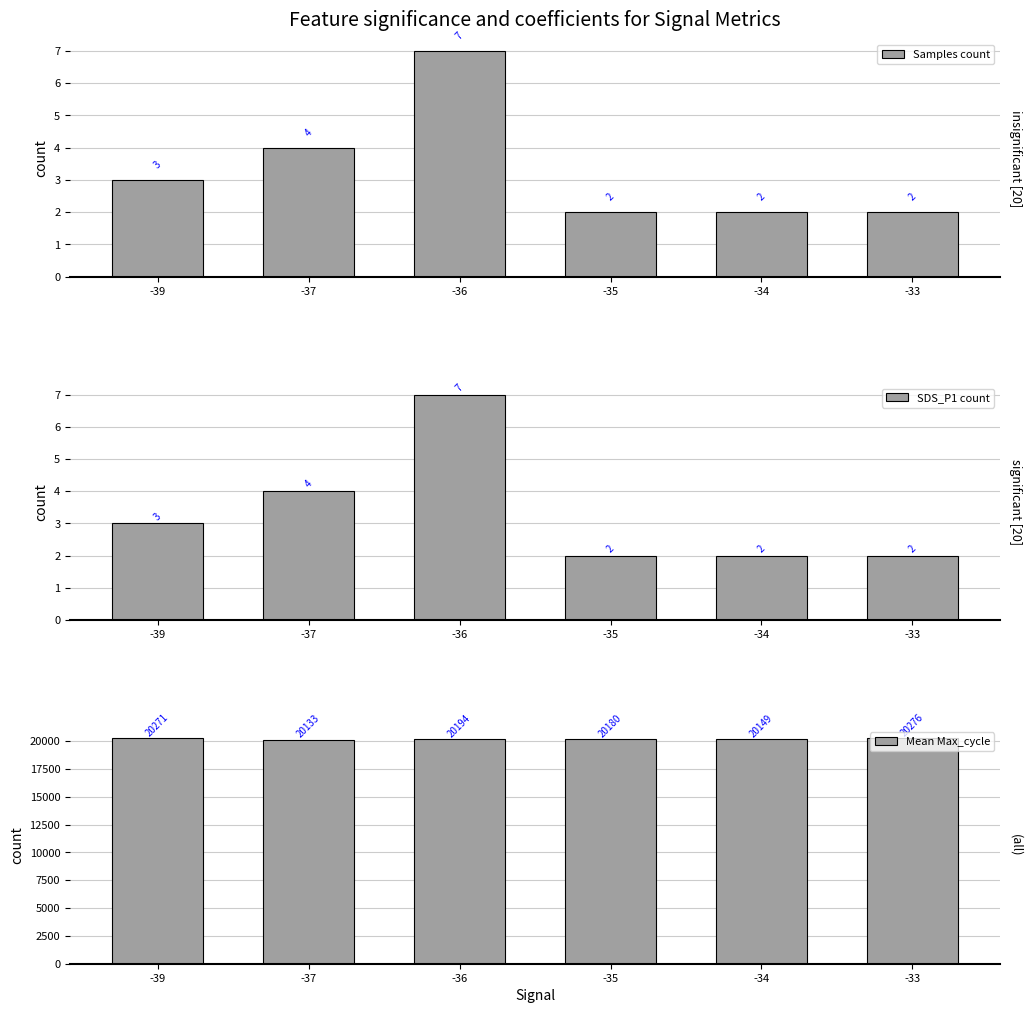

Is the value of Samples count at -37 greater than the value of Mean Max_cycle at -34?

No